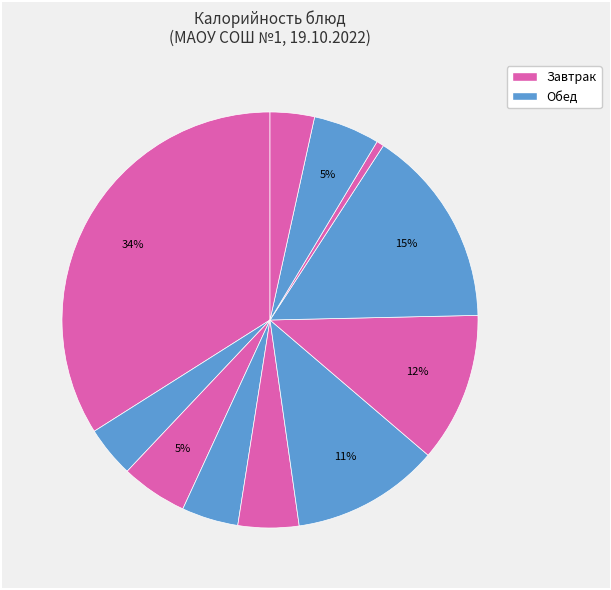

How many slices are in this pie chart?

11